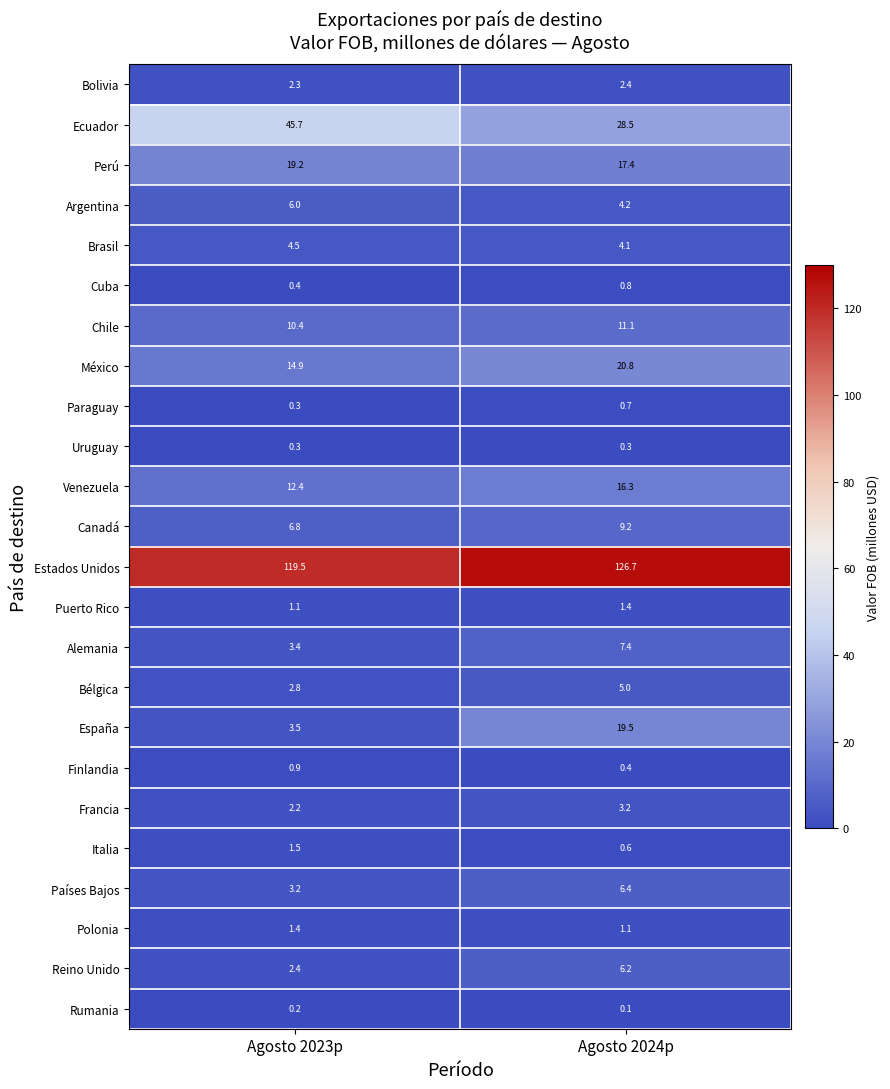

What is the average value of the Cuba series?

0.6